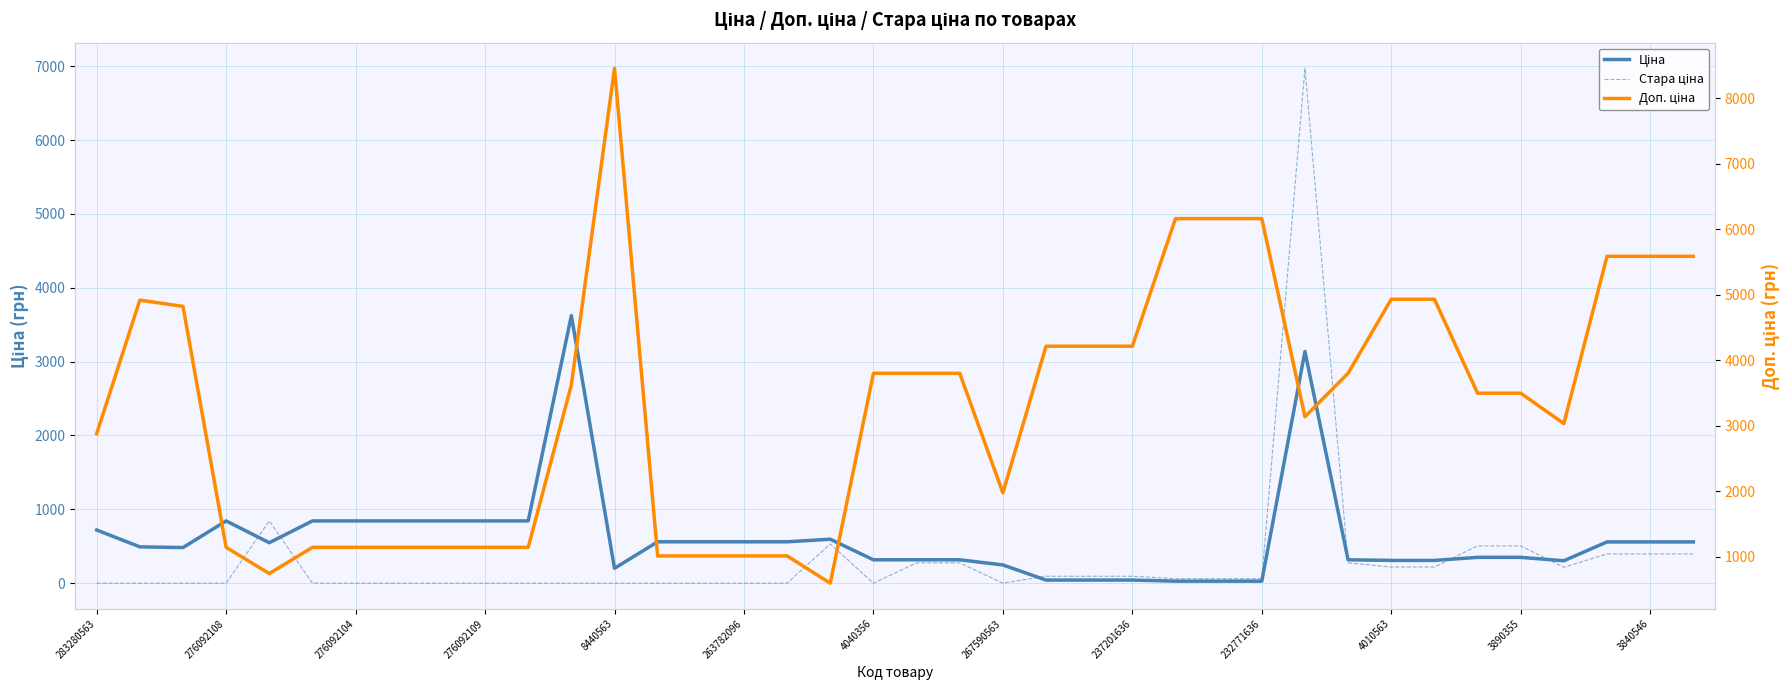

What is the total value across all series at 17?

1720.8